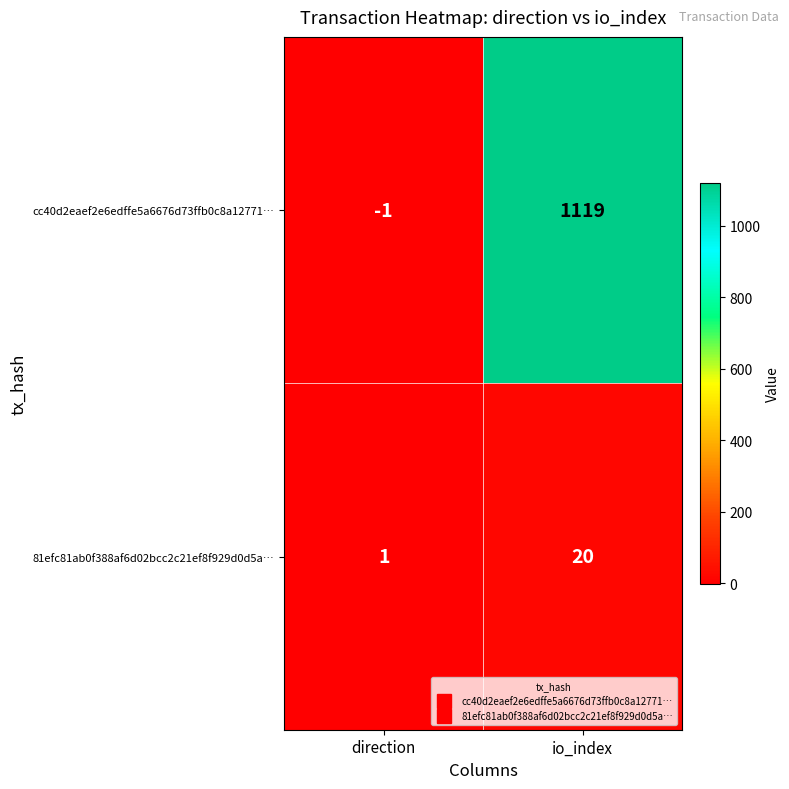

Read the cc40d2eaef2e6edffe5a6676d73ffb0c8a12771… value at io_index, to the nearest 50.

1100